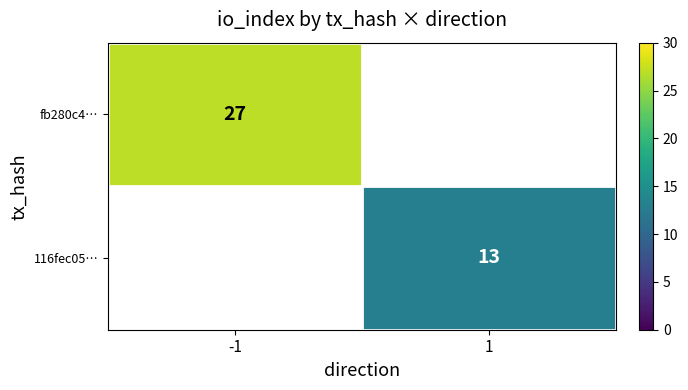

What is the smallest value displayed?

13.0